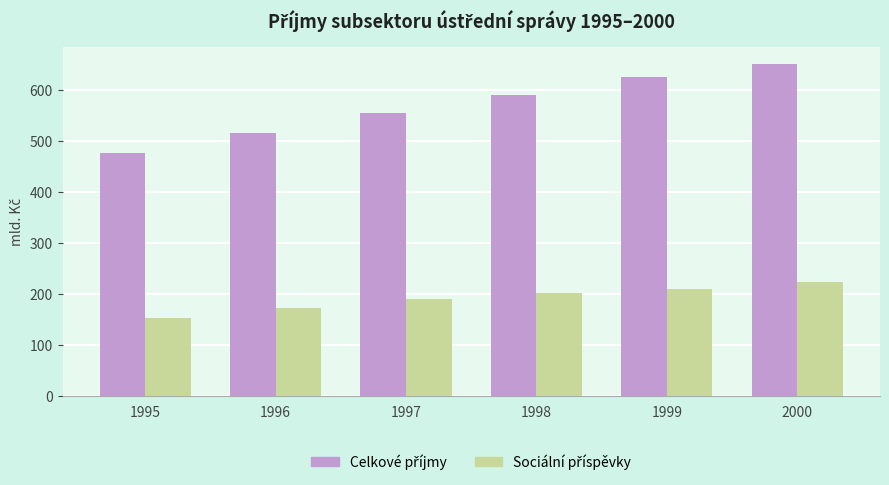

How many bars are there in each group?

2